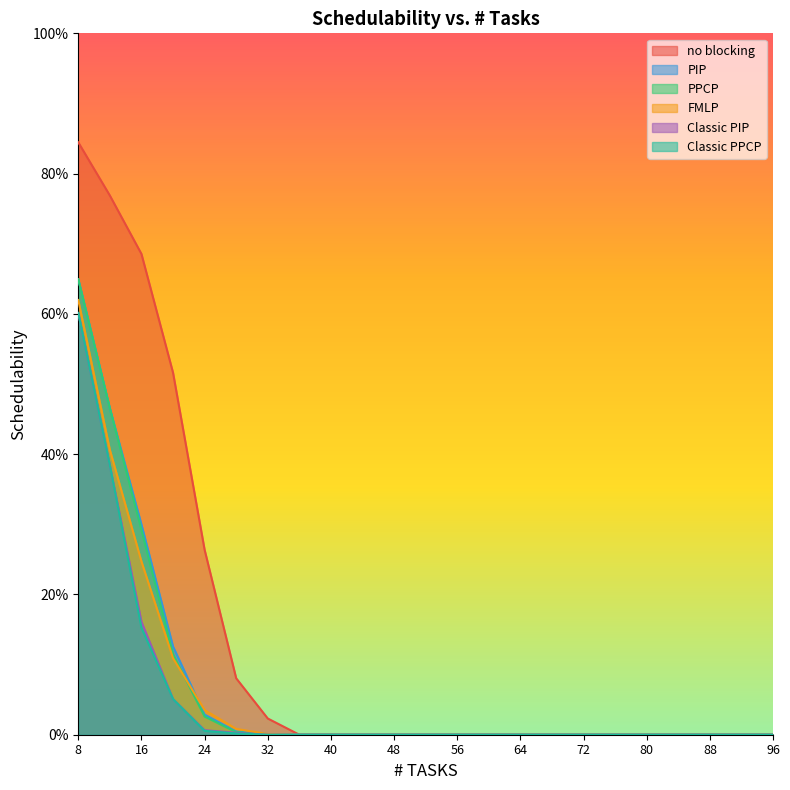

Which series has the widest spread of values?

no blocking